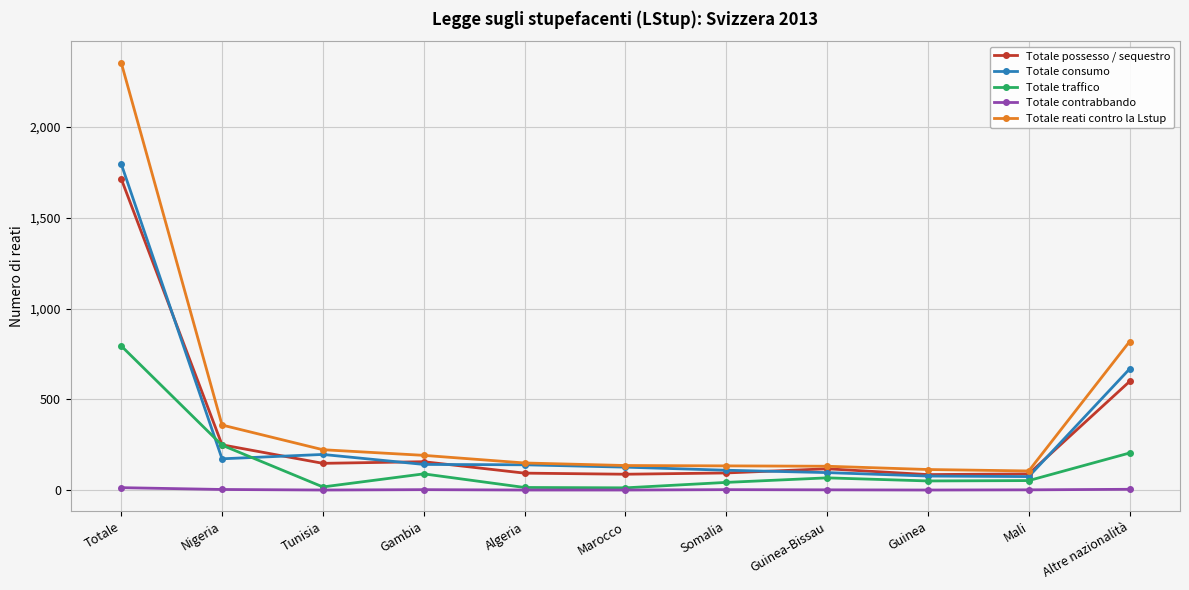

Where does the Totale contrabbando series first go above 1?

Totale